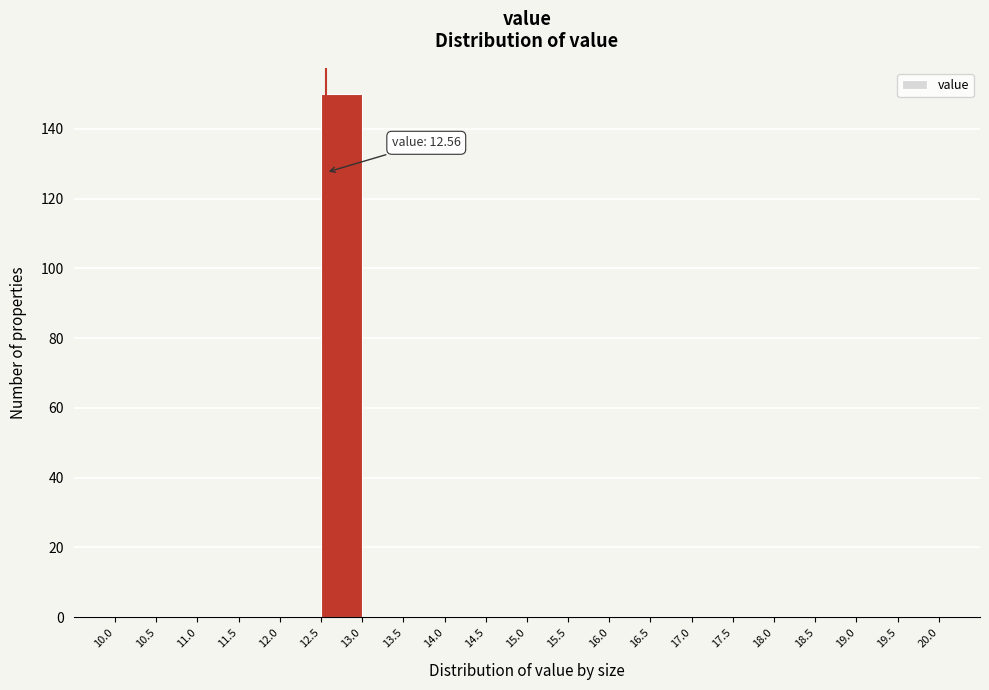

Which range on the x-axis has the tallest bar?

12.5 to 13.0